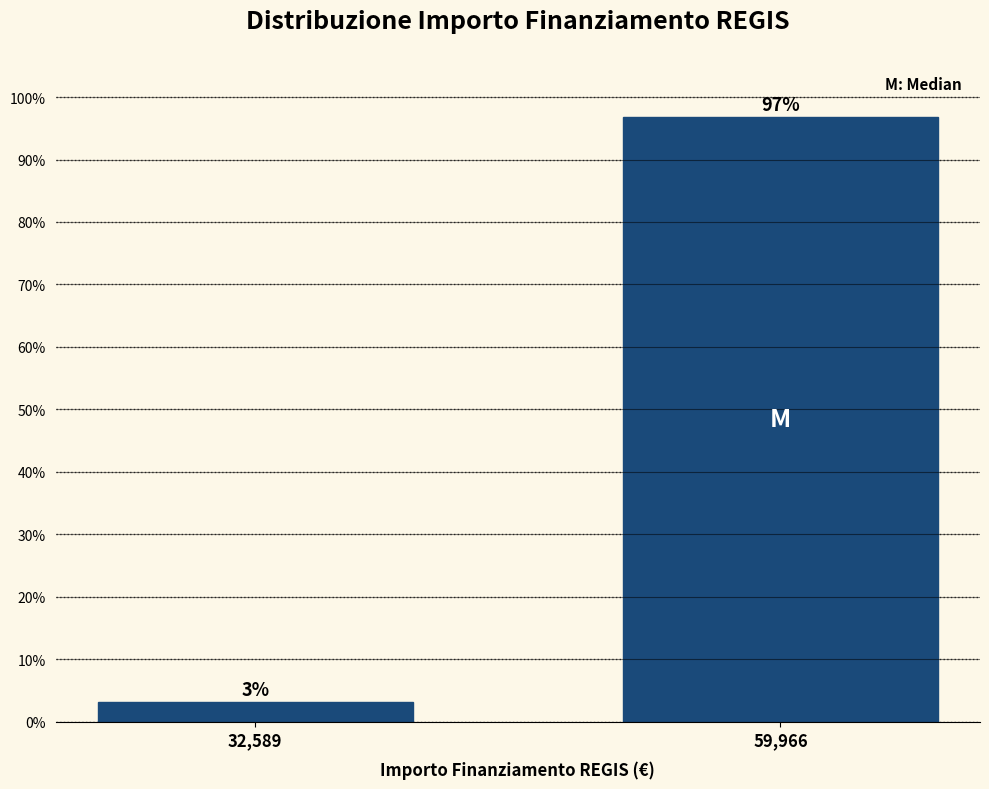

What position from the right is 59,966?

1